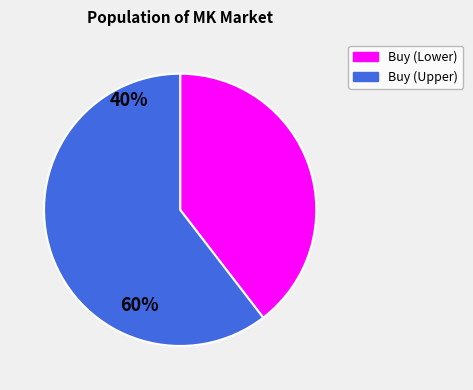

Is there any slice that represents more than half of the pie?

Yes